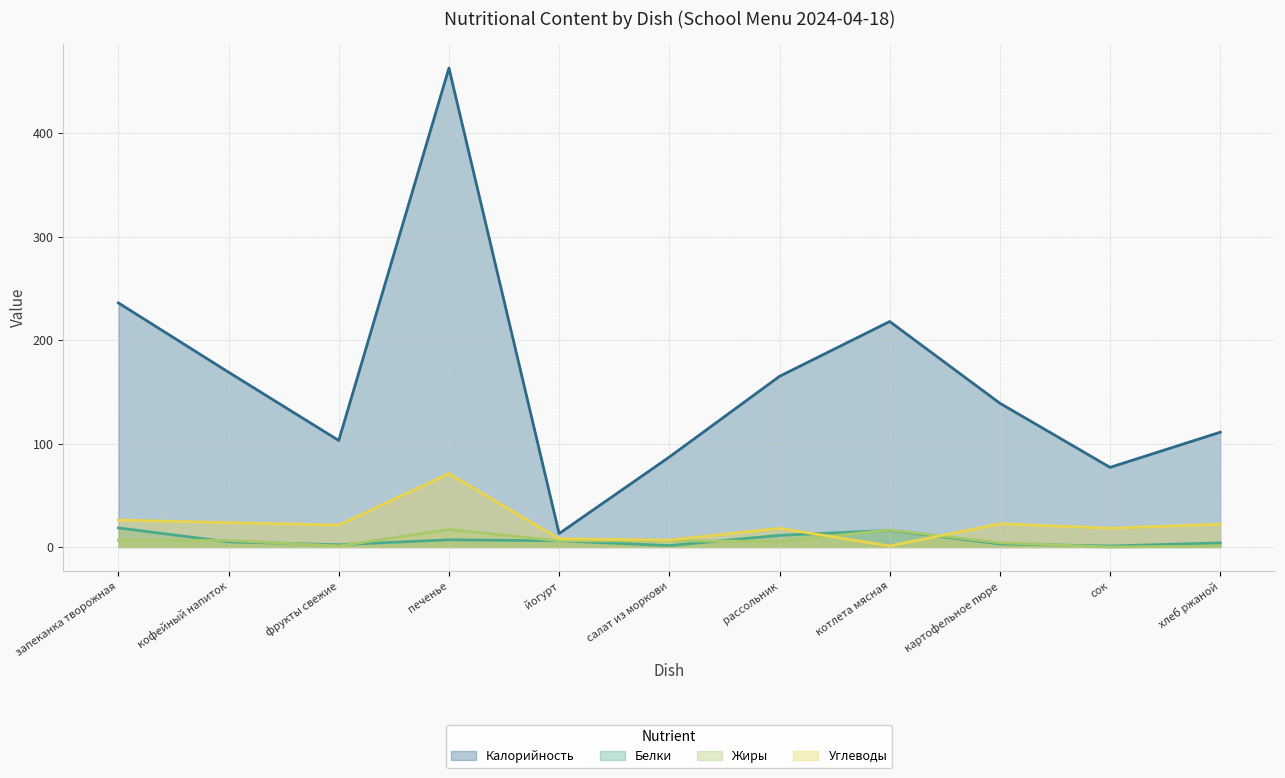

Count the number of categories in the chart.

11